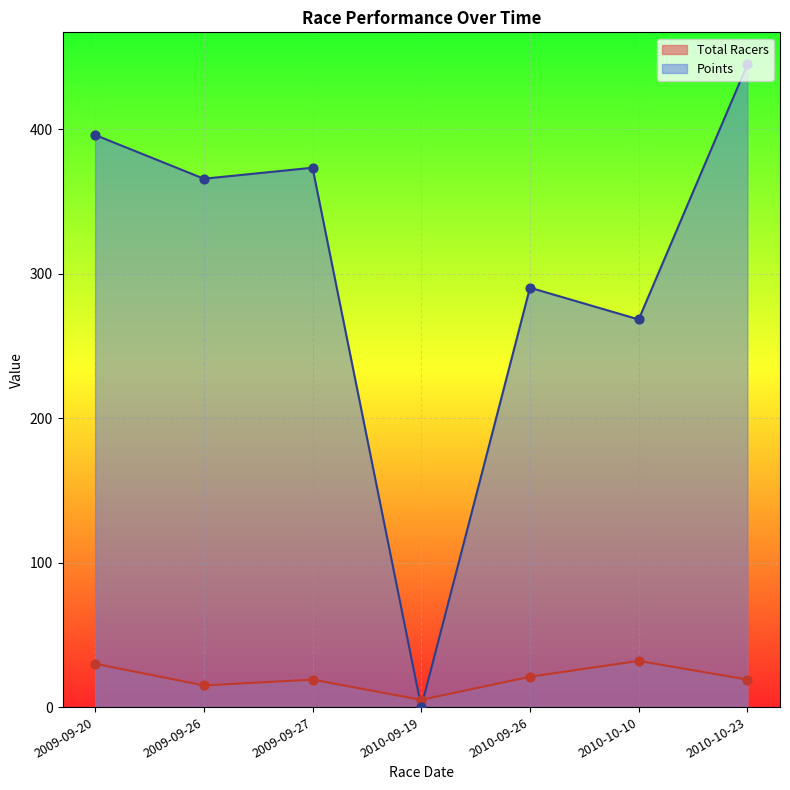

Is the value of Total Racers at 2010-10-10 greater than the value of Points at 2009-09-26?

No